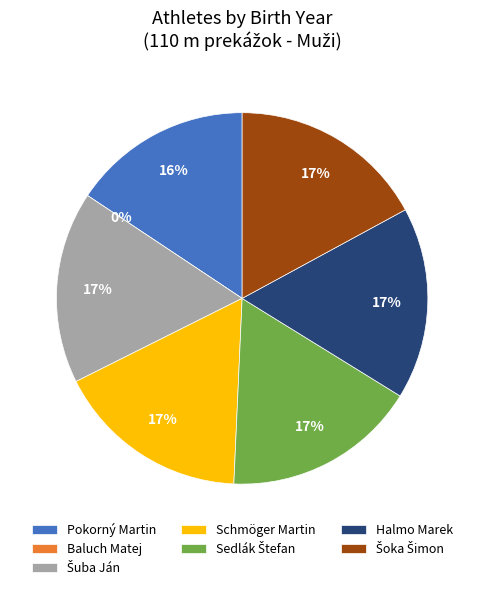

To the nearest percent, what portion does Schmöger Martin represent?

17%